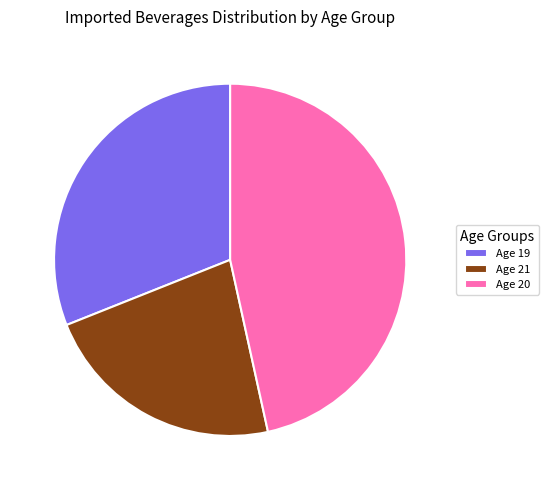

Is there a majority slice in this chart?

No